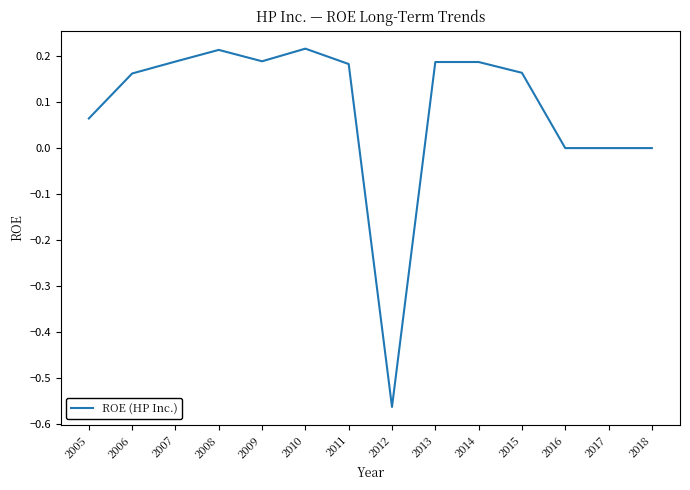

Does the chart have visible grid lines?

No